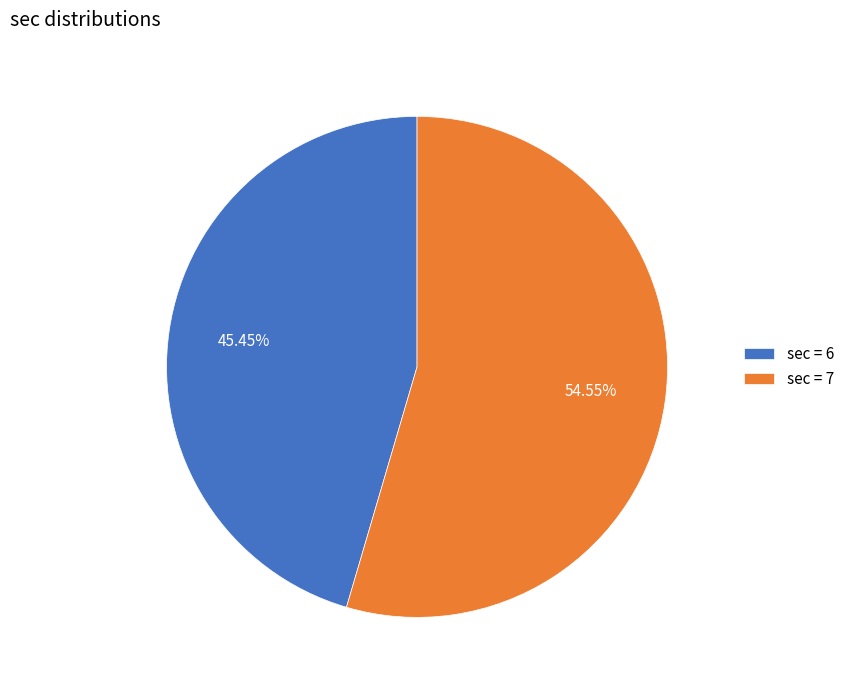

Is there any slice that represents more than half of the pie?

Yes